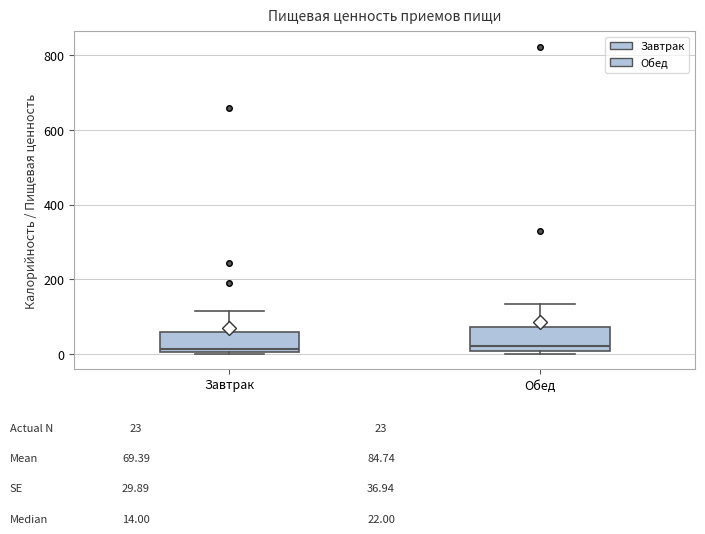

Where is the lower edge of the box for Завтрак on the y-axis? The values are not printed on the chart, so give them approximately, as read against the axis.

0